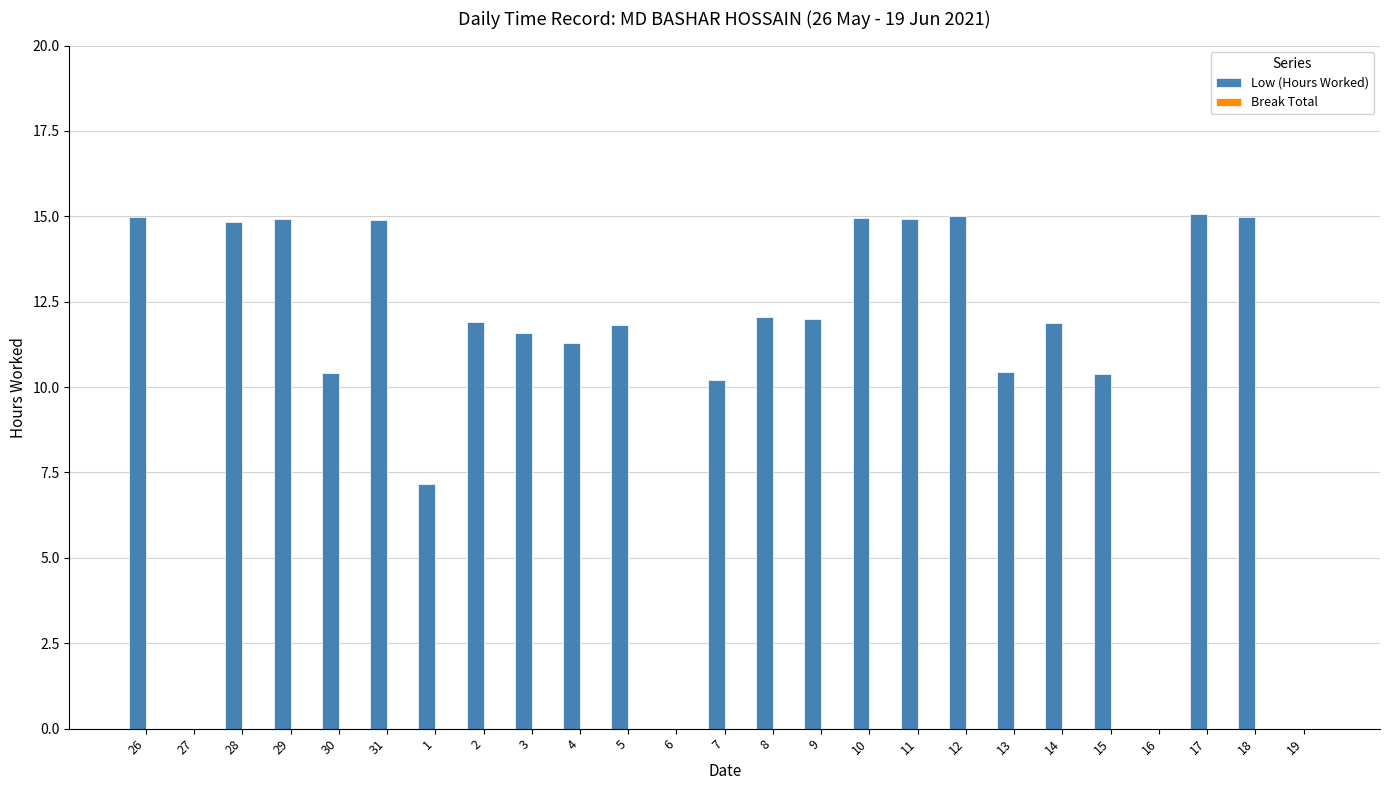

Is it true that the value at 4 is 11.3?

True